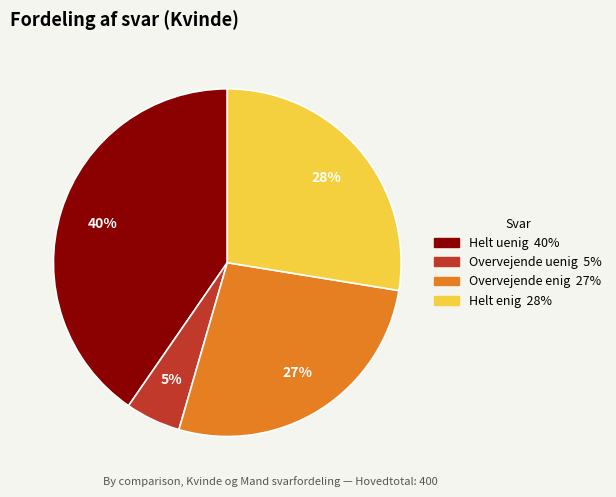

The Overvejende enig slice represents 27% of the pie. True or false?

True